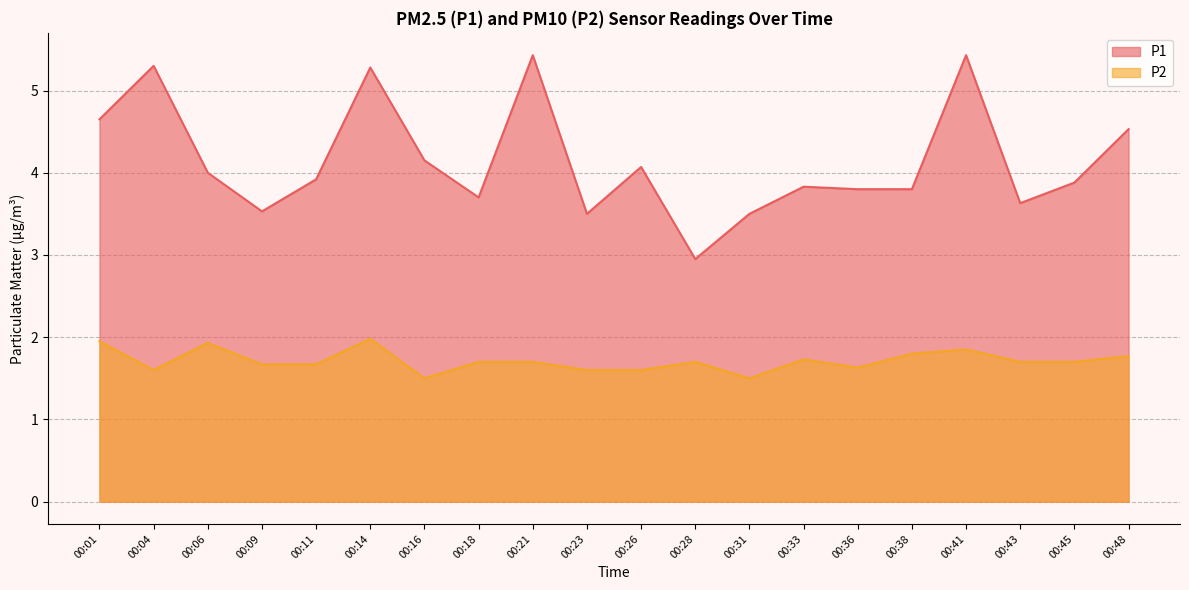

What is the value of the P1 point at the 15th from the left?

3.8